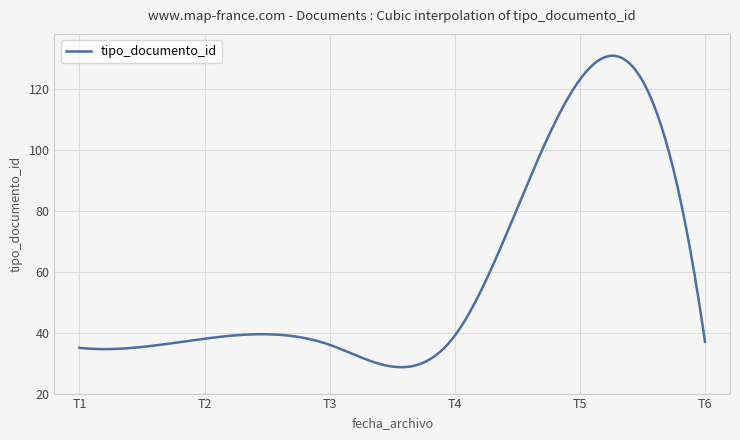

What is the greatest value displayed?

130.8